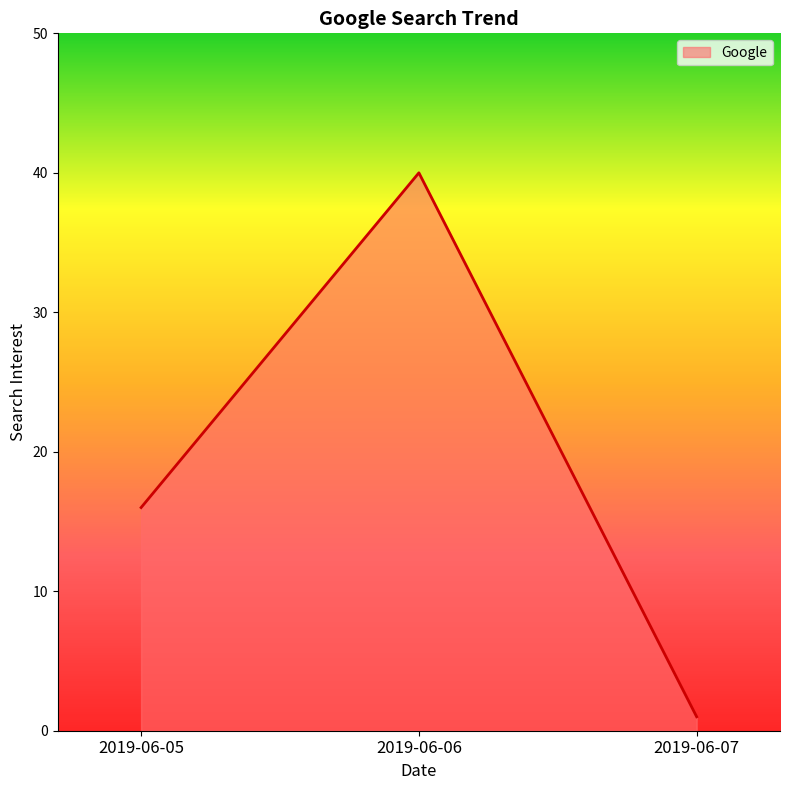

Reading left to right, list all the values displayed in this chart.

16	40	1